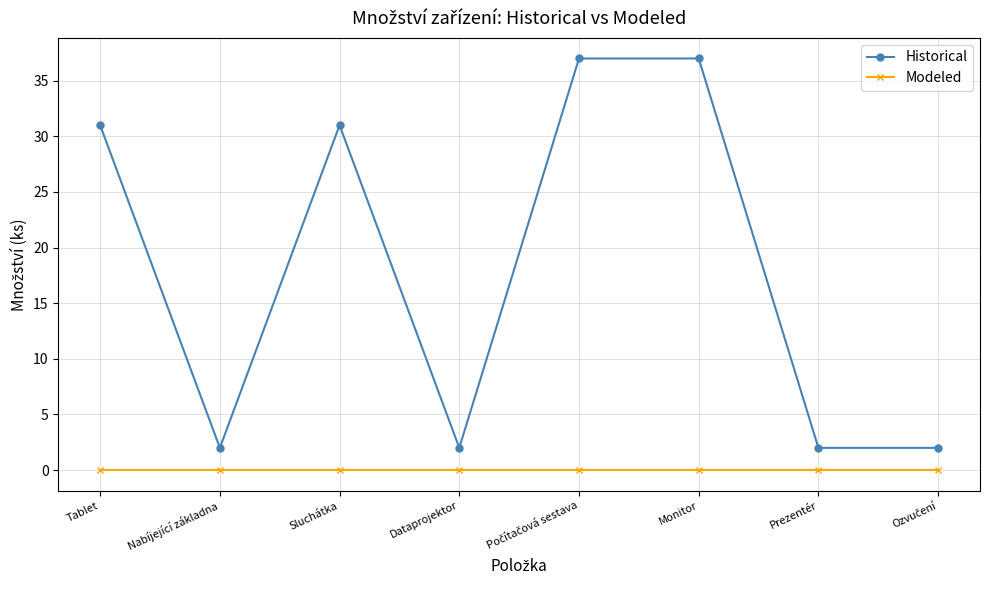

True or false: Modeled and Historical cross at least once.

False